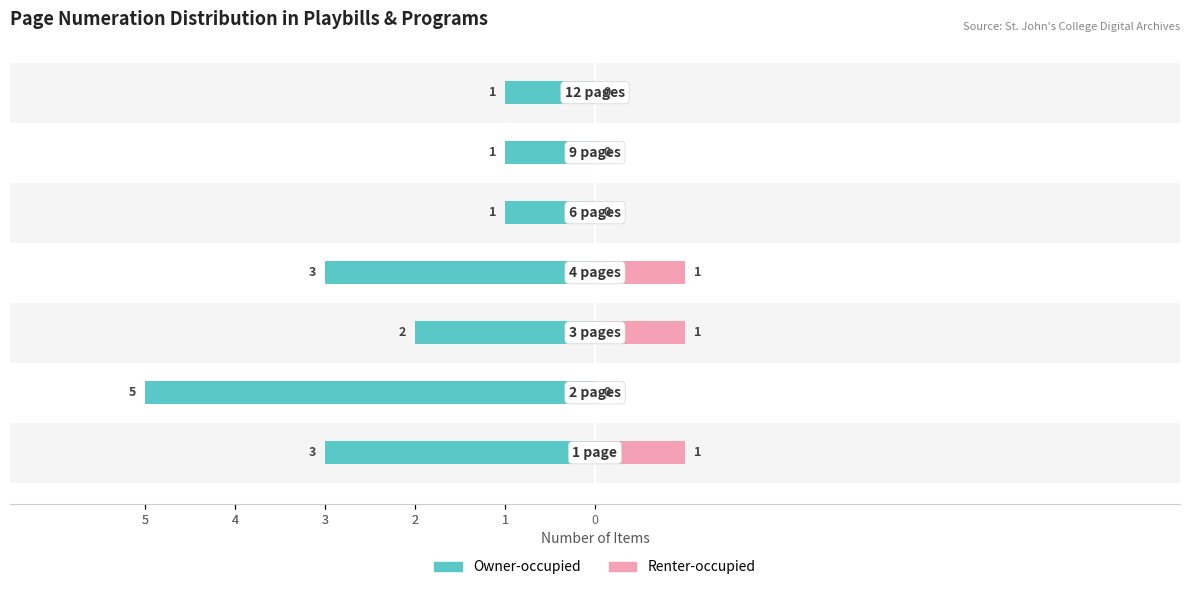

List the series in order of their overall mean, lowest first.

Renter-occupied, Owner-occupied